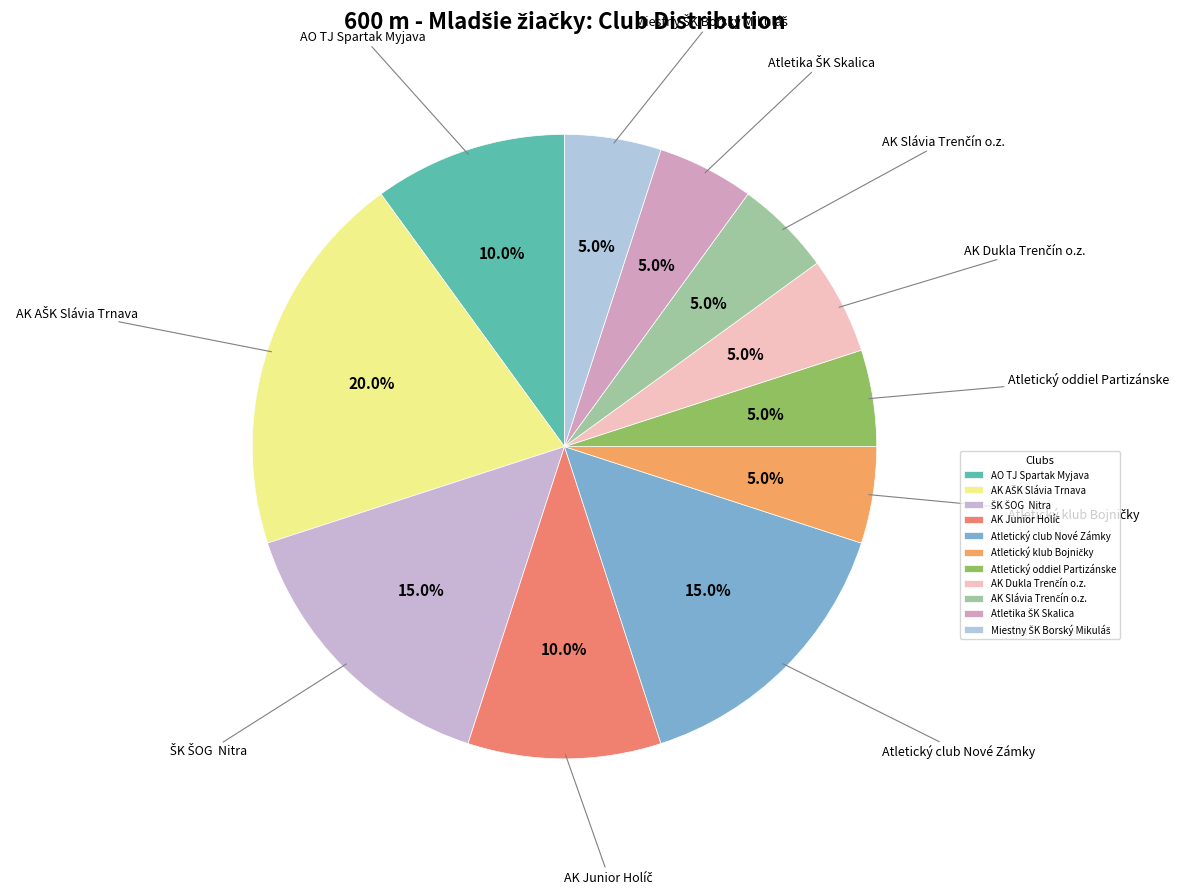

Is there any slice that represents more than half of the pie?

No